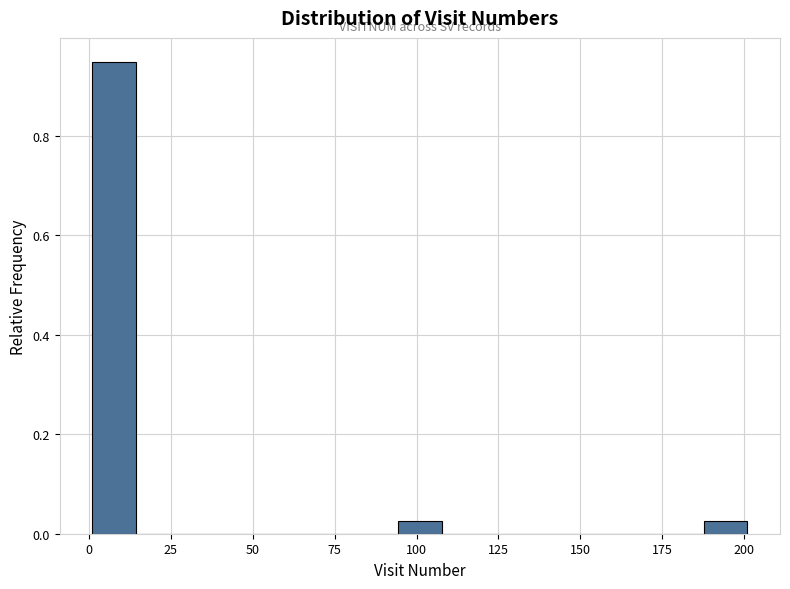

Around what value on the x-axis is the tallest bar? Give the approximate position of its centre, as read against the axis.

10